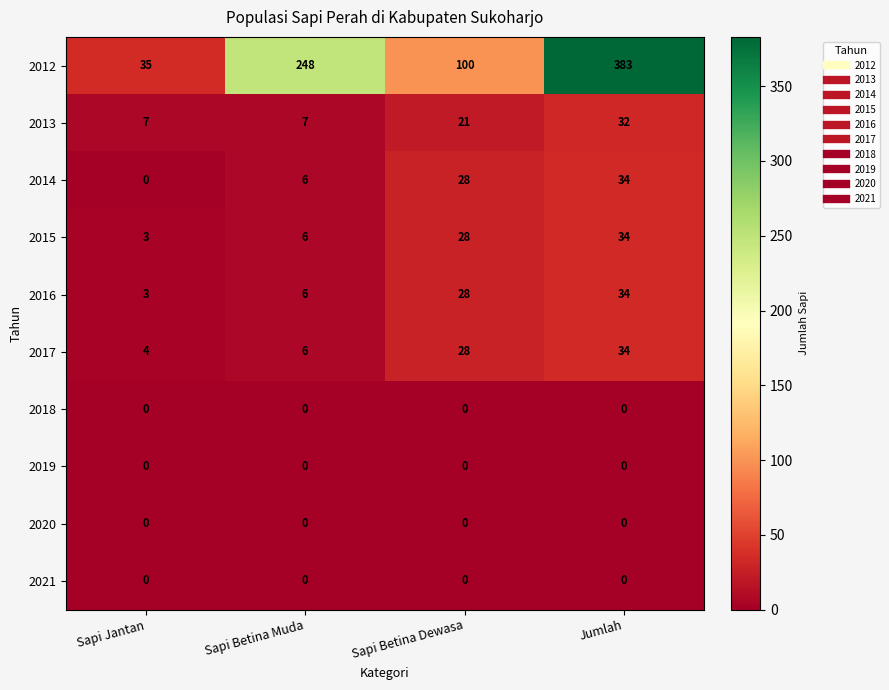

At how many categories does at least one series exceed 38?

3